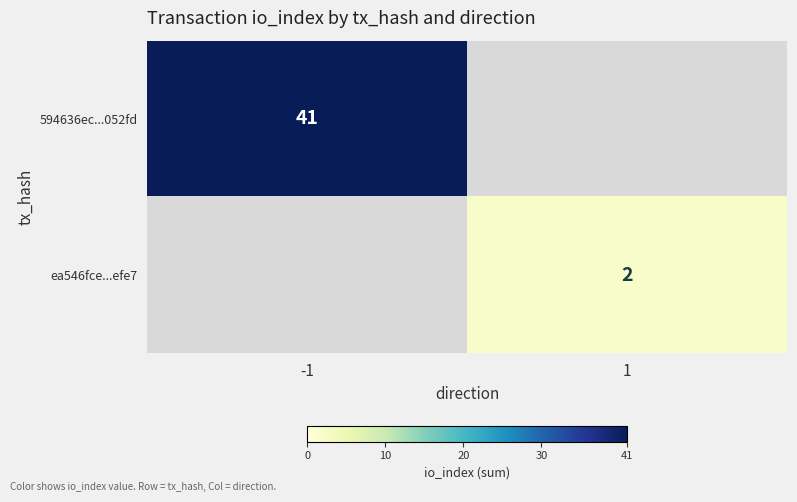

At how many categories does at least one series exceed 24?

1